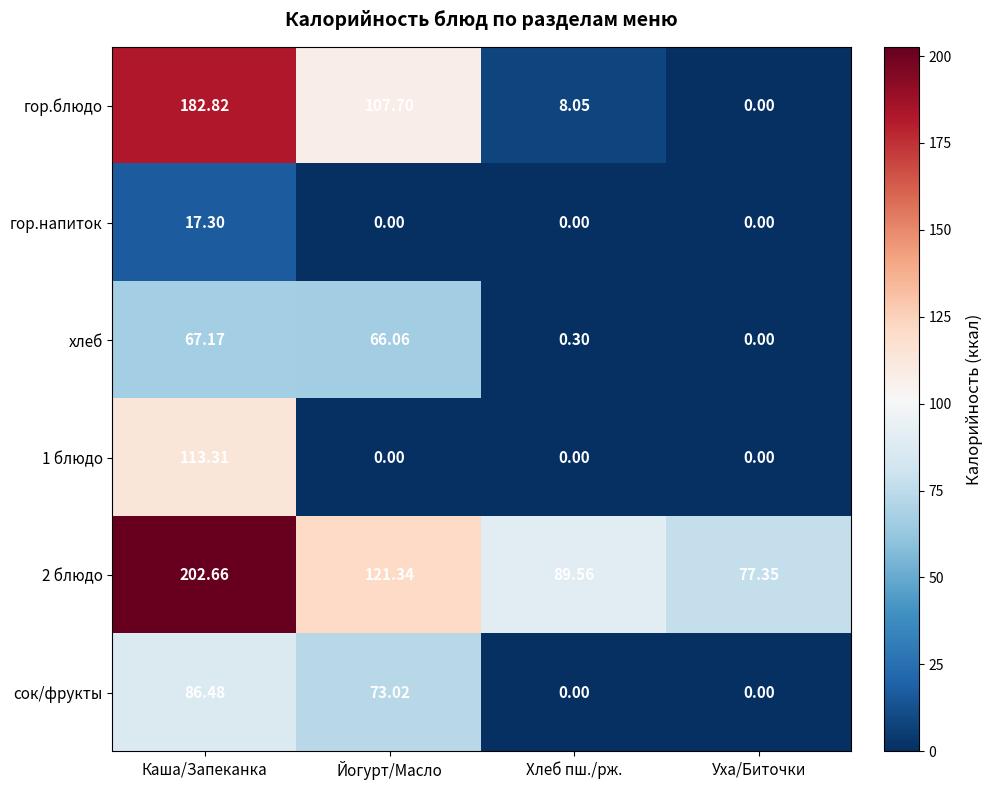

Which series has the widest spread of values?

гор.блюдо